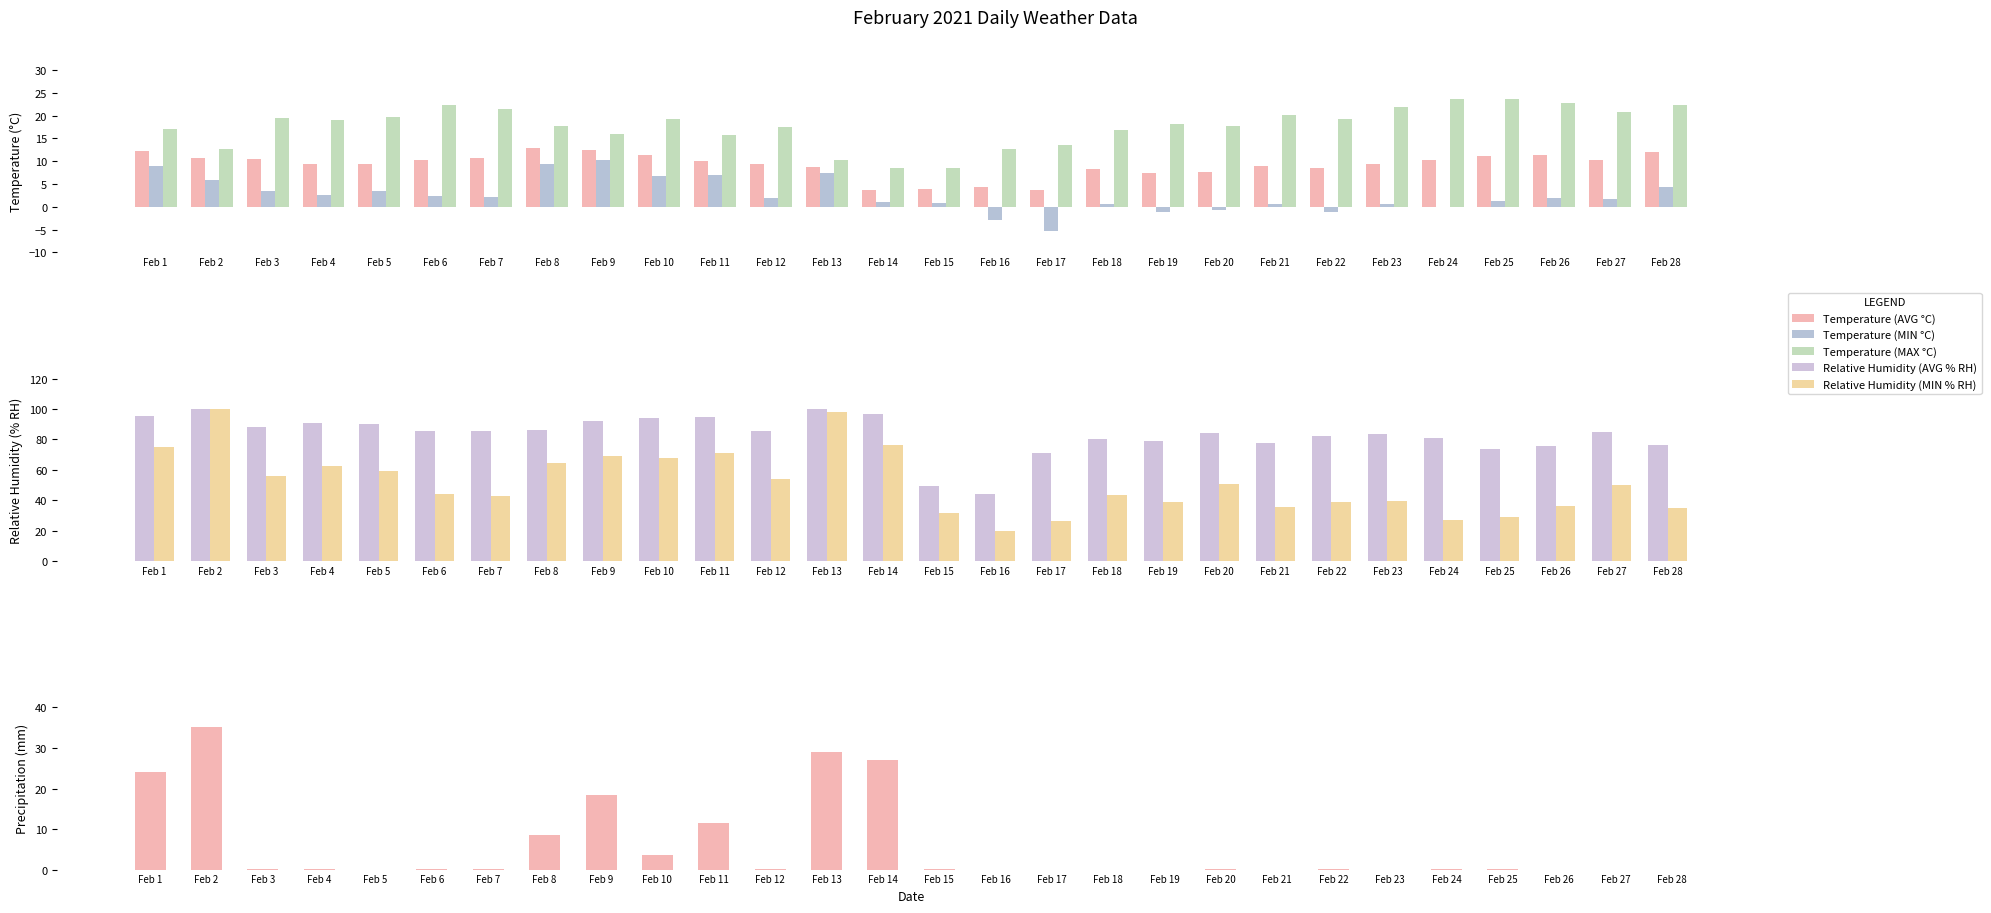

What is the difference between the Temperature (AVG °C) values at Feb 16 and Feb 26?

7.0